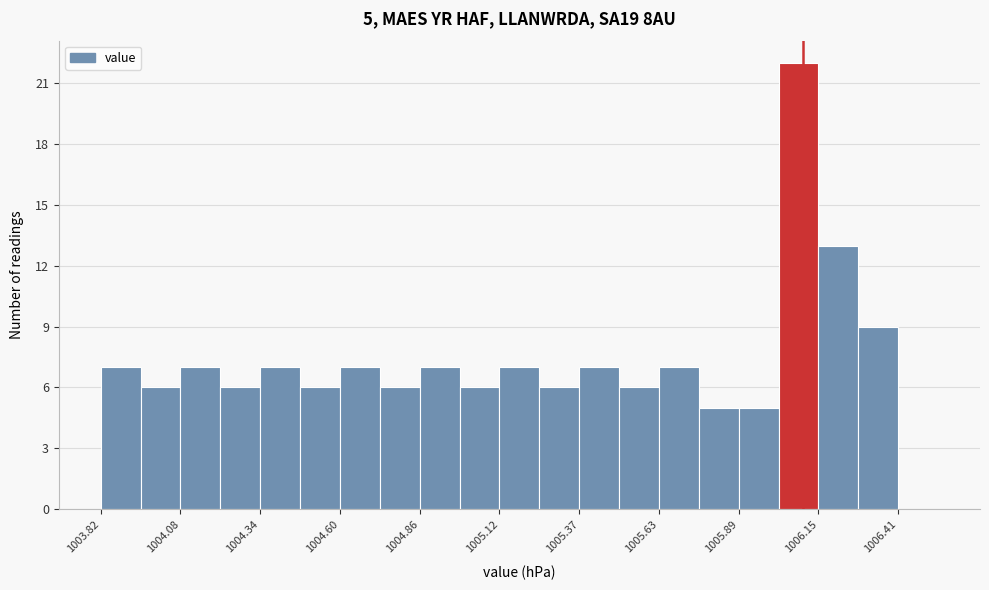

Read against the x-axis, roughly where is the centre of the tallest bar?

1006.10